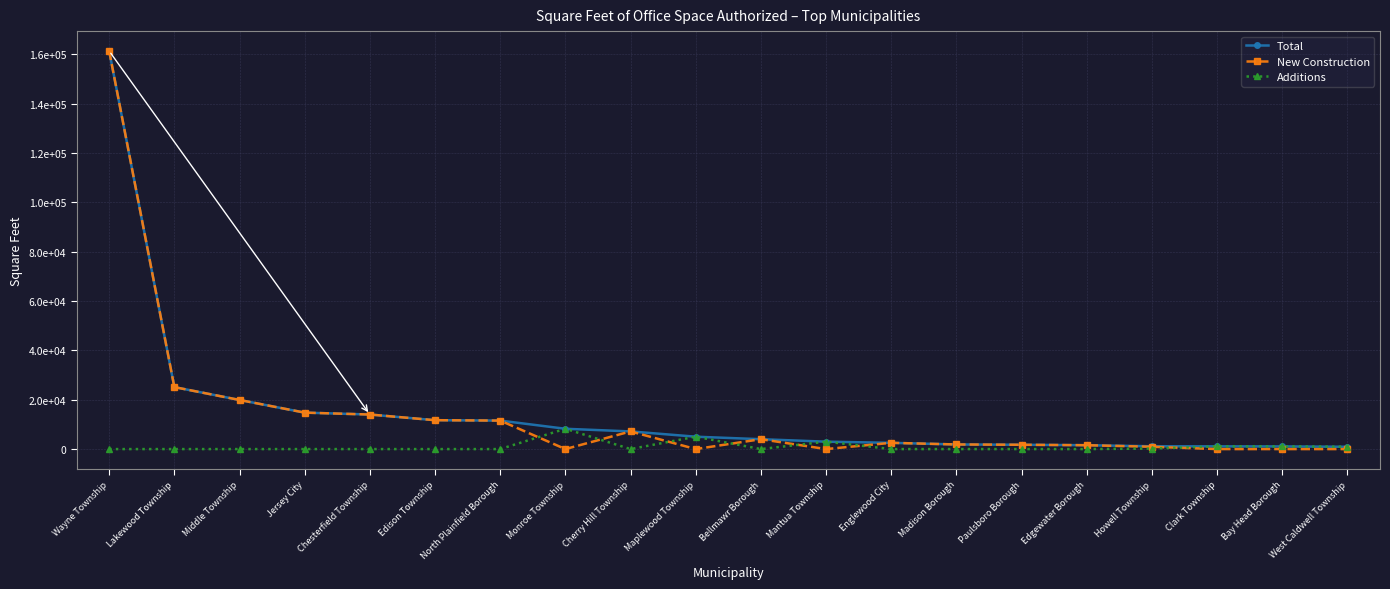

Is this an area chart (filled region under the line)?

No